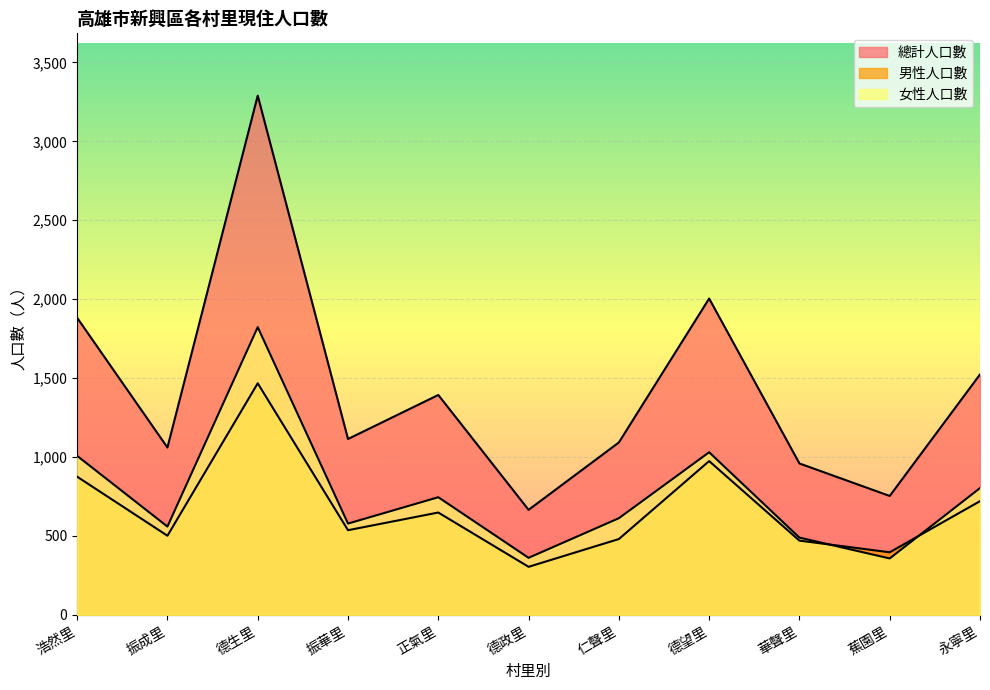

True or false: 男性人口數 and 總計人口數 cross at least once.

False